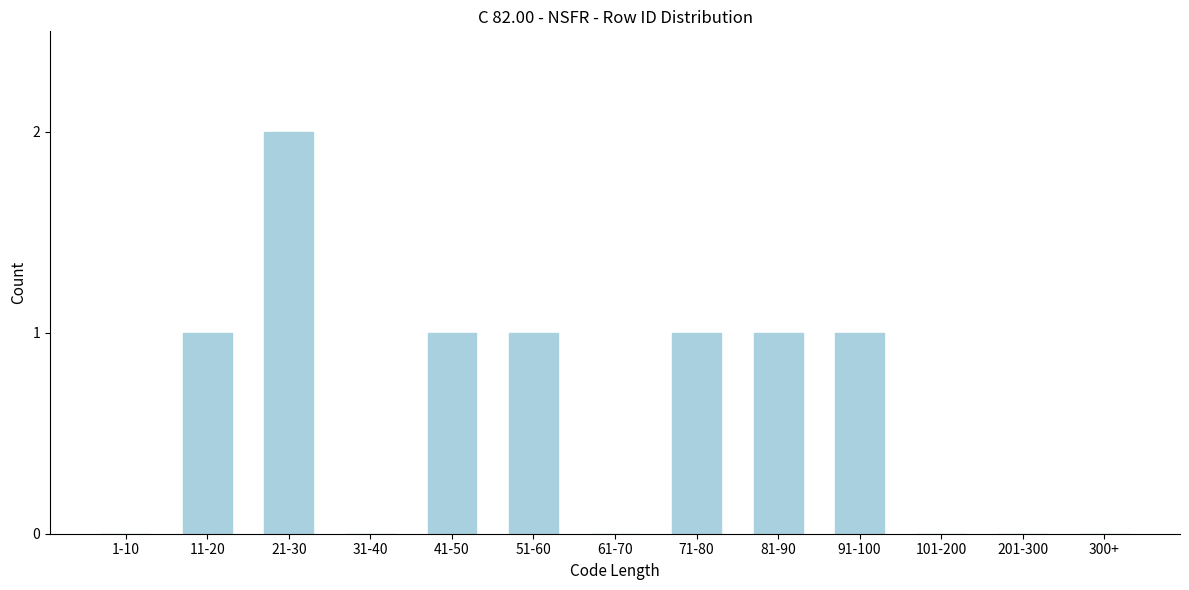

Reading left to right, list all the values displayed in this chart.

1-10=0	11-20=1	21-30=2	31-40=0	41-50=1	51-60=1	61-70=0	71-80=1	81-90=1	91-100=1	101-200=0	201-300=0	300+=0